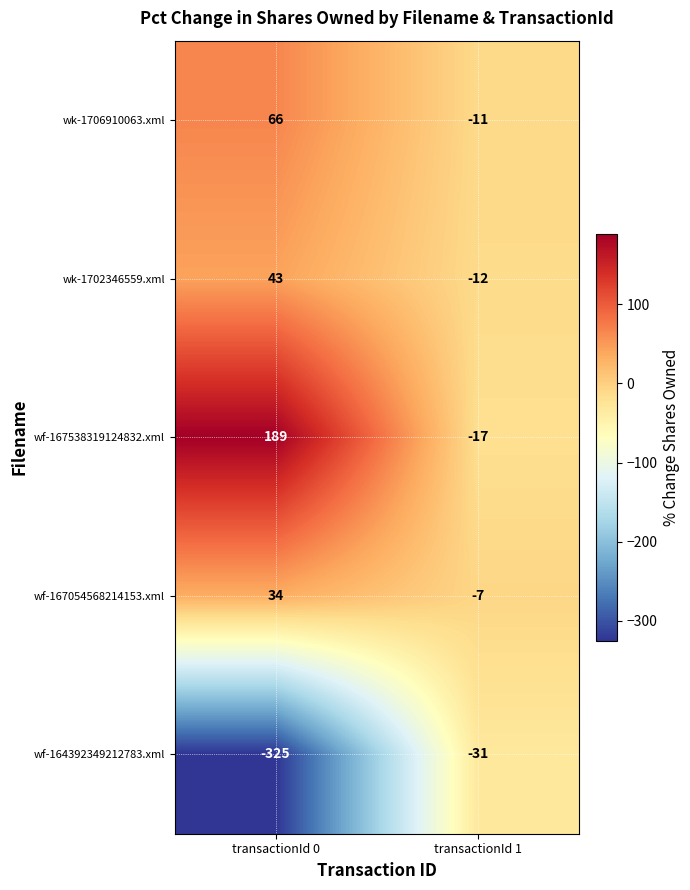

Which category has the lowest value across all series?

transactionId 0